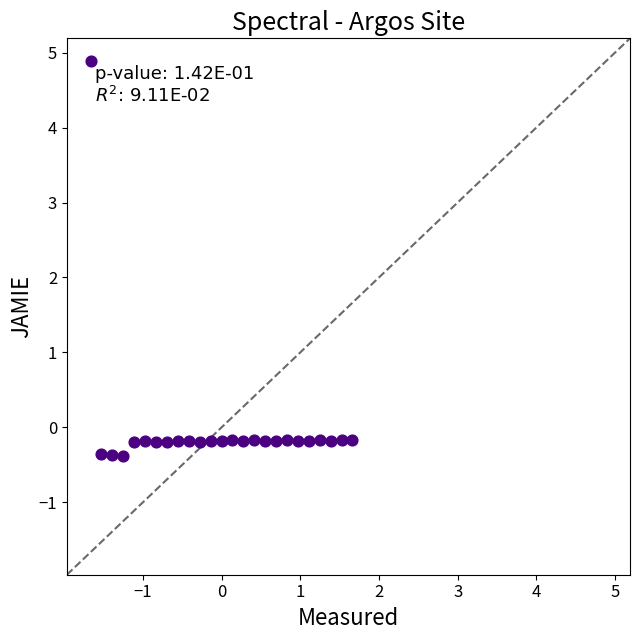

What is the range of X values (max minus min)?

3.3